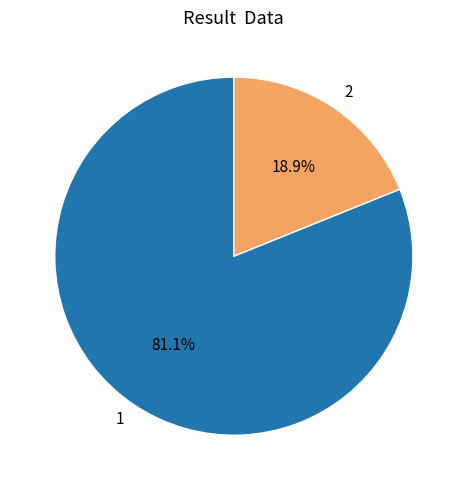

Which category has the smallest portion of the pie?

2